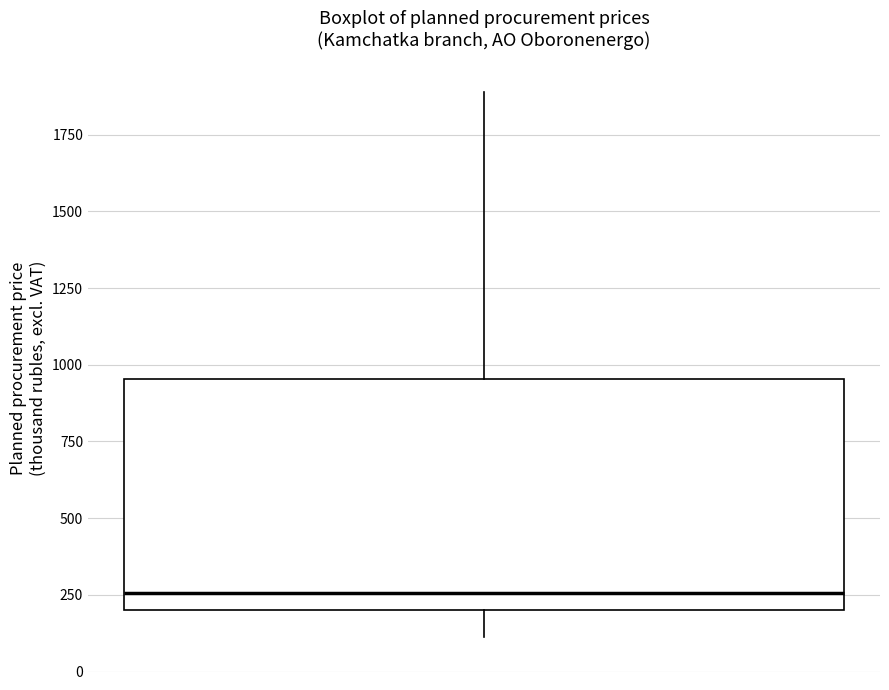

Where does the median line of the box sit on the y-axis? The values are not printed on the chart, so give them approximately, as read against the axis.

250